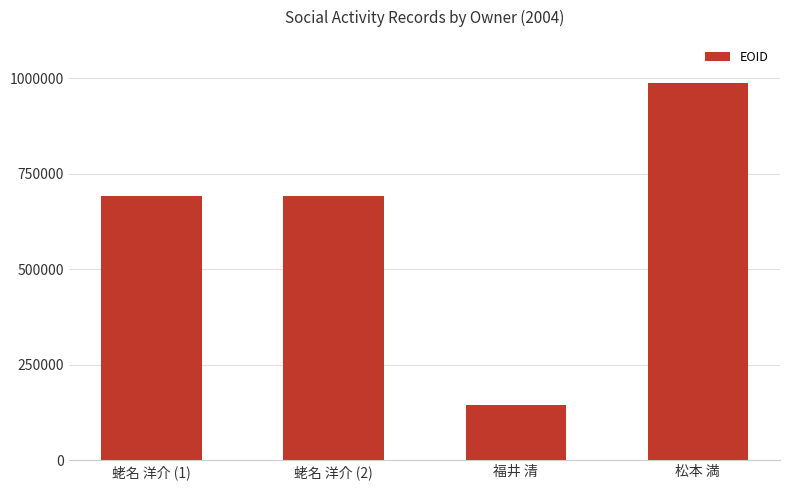

What is the label of the 1st bar from the right?

松本 満